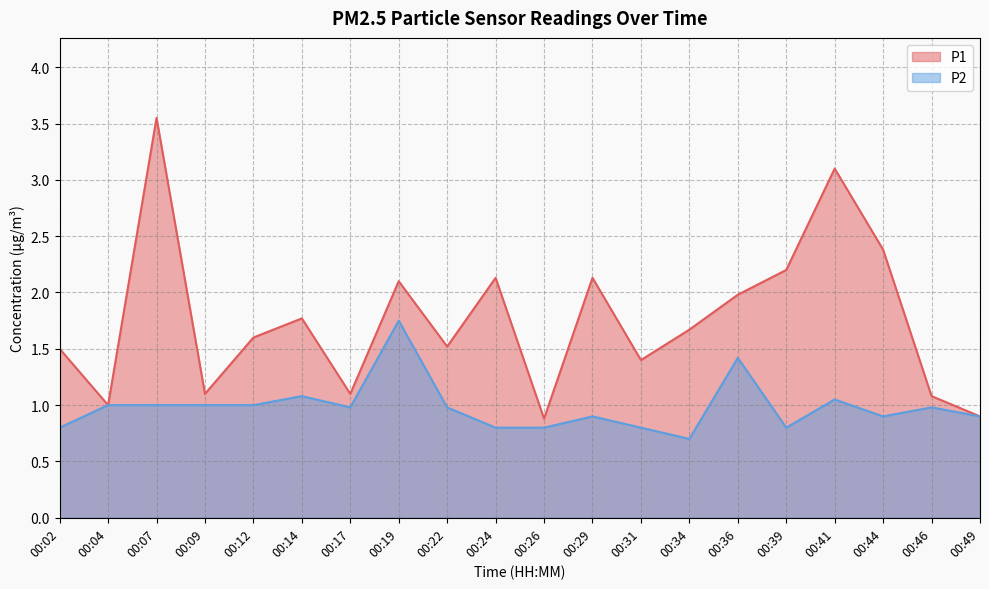

Is the value of P2 at 00:02 greater than the value of P1 at 00:34?

No